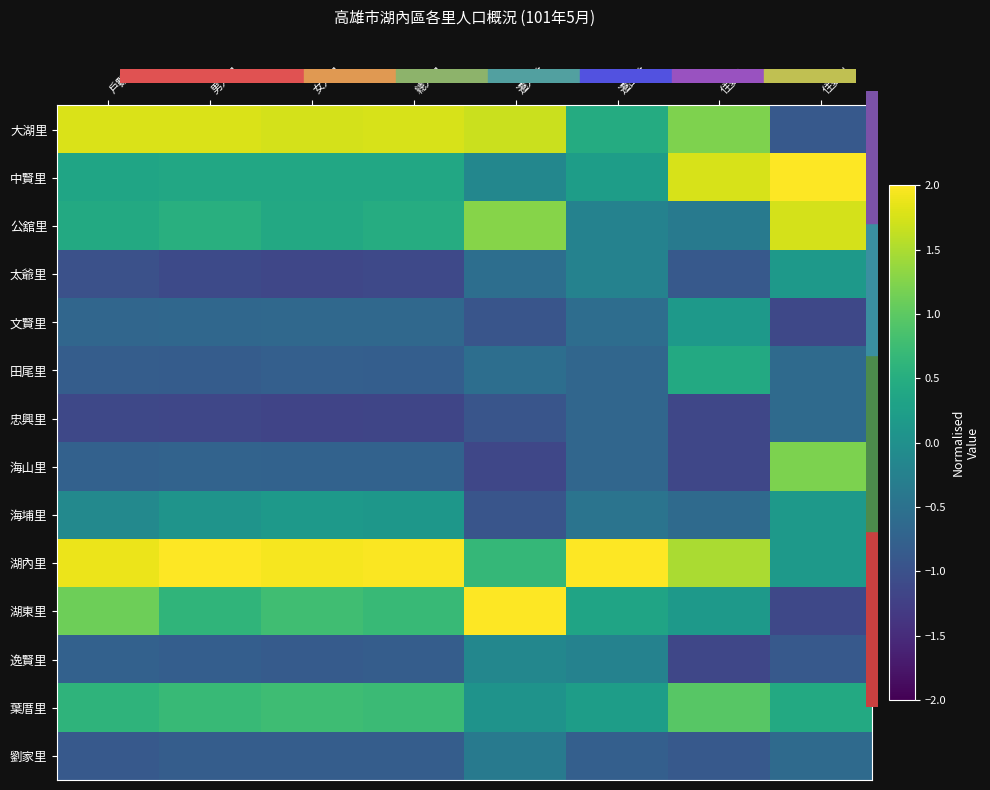

What is the greatest value displayed?

3.3